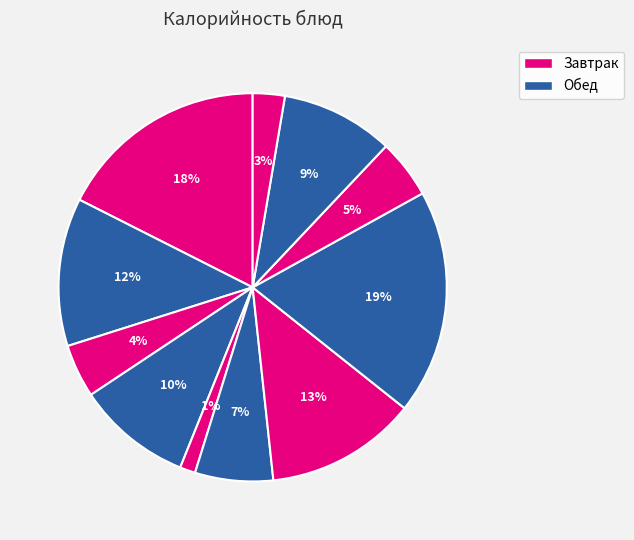

Is there any slice that represents more than half of the pie?

No